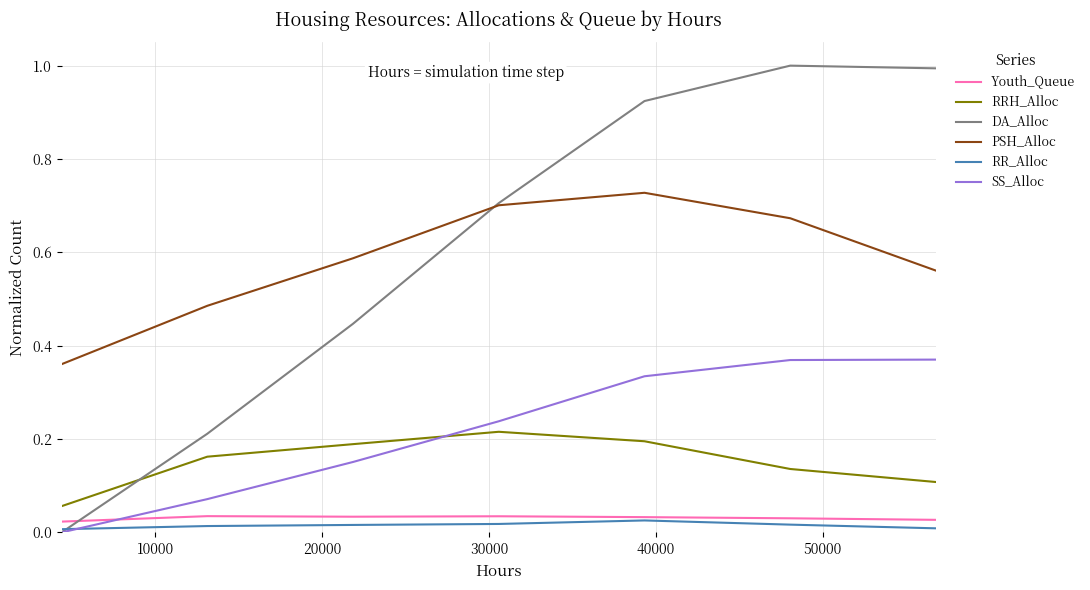

True or false: DA_Alloc and Youth_Queue intersect in this chart.

True